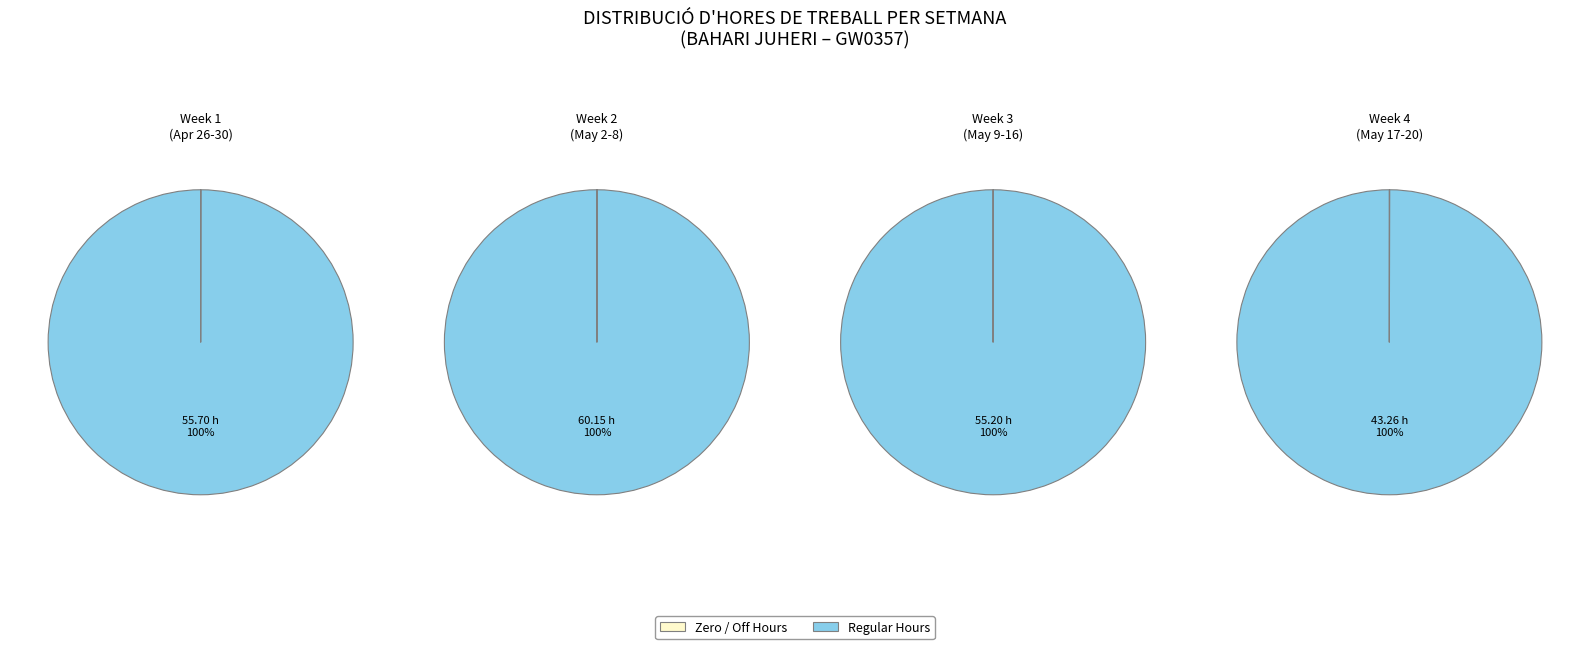

The 0 slice represents 19% of the pie. True or false?

False